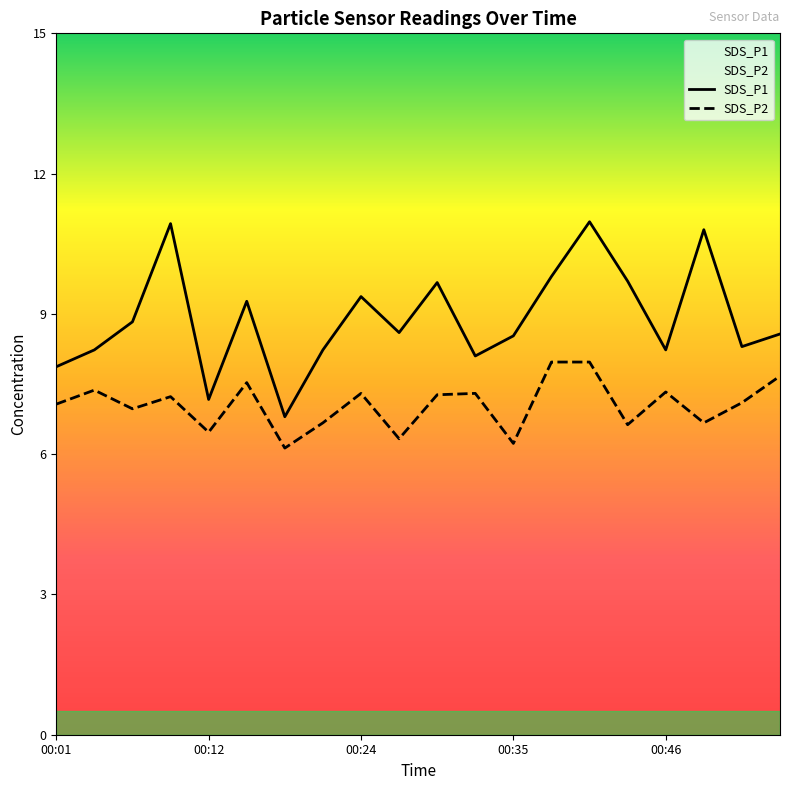

Is it true that SDS_P2 equals 1.9 at 00:01?

False